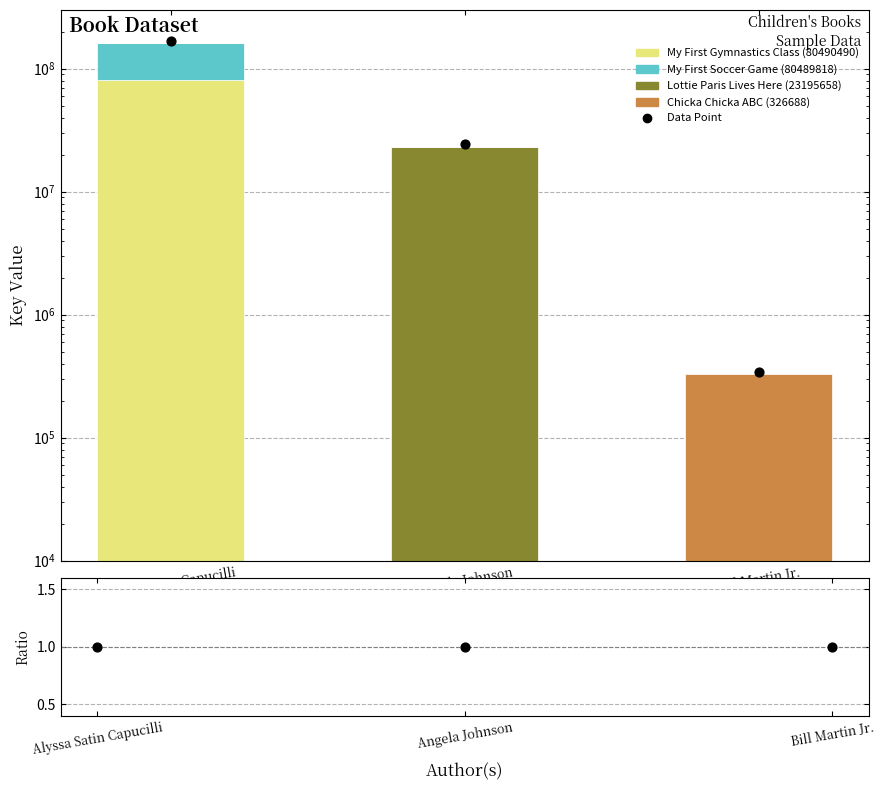

Which series has the largest total across all categories?

Data Point